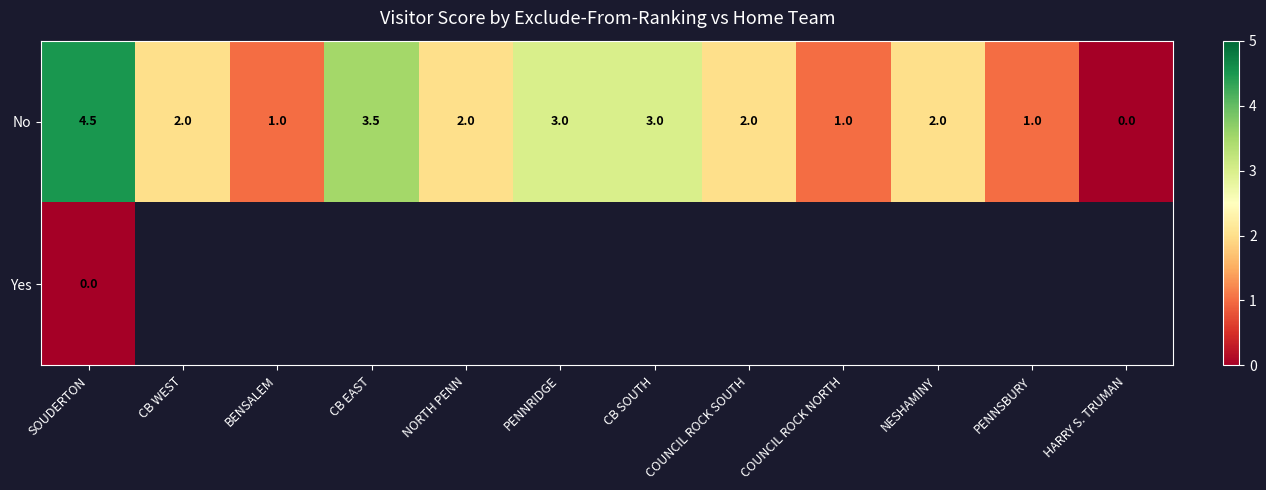

At how many categories does at least one series exceed 0?

11